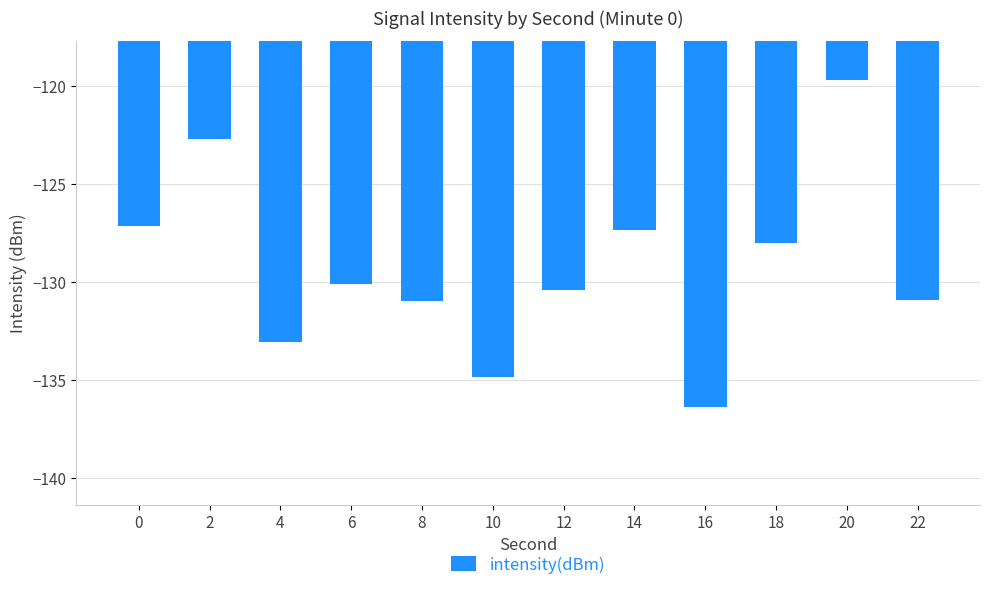

What is the sum of the values at 6 and 0?

-257.2